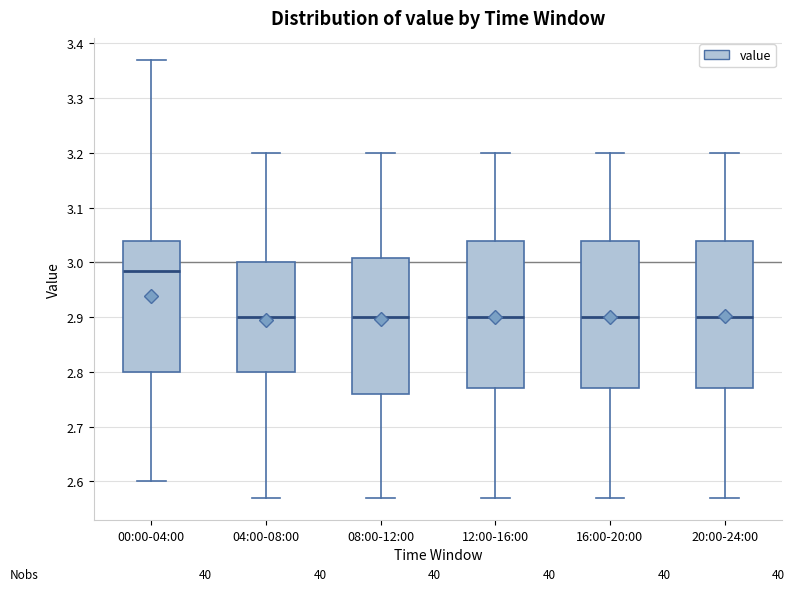

Reading left to right, transcribe this box plot: for each box, give where its median line is, the range the box spans, and where its two whiskers end, as read against the y-axis. The values are not printed on the chart, so give them approximately, as read against the axis.

00:00-04:00: median 2.99, box 2.80 to 3.04, whiskers 2.60 to 3.37
04:00-08:00: median 2.90, box 2.80 to 3.00, whiskers 2.57 to 3.20
08:00-12:00: median 2.90, box 2.76 to 3.01, whiskers 2.57 to 3.20
12:00-16:00: median 2.90, box 2.77 to 3.04, whiskers 2.57 to 3.20
16:00-20:00: median 2.90, box 2.77 to 3.04, whiskers 2.57 to 3.20
20:00-24:00: median 2.90, box 2.77 to 3.04, whiskers 2.57 to 3.20